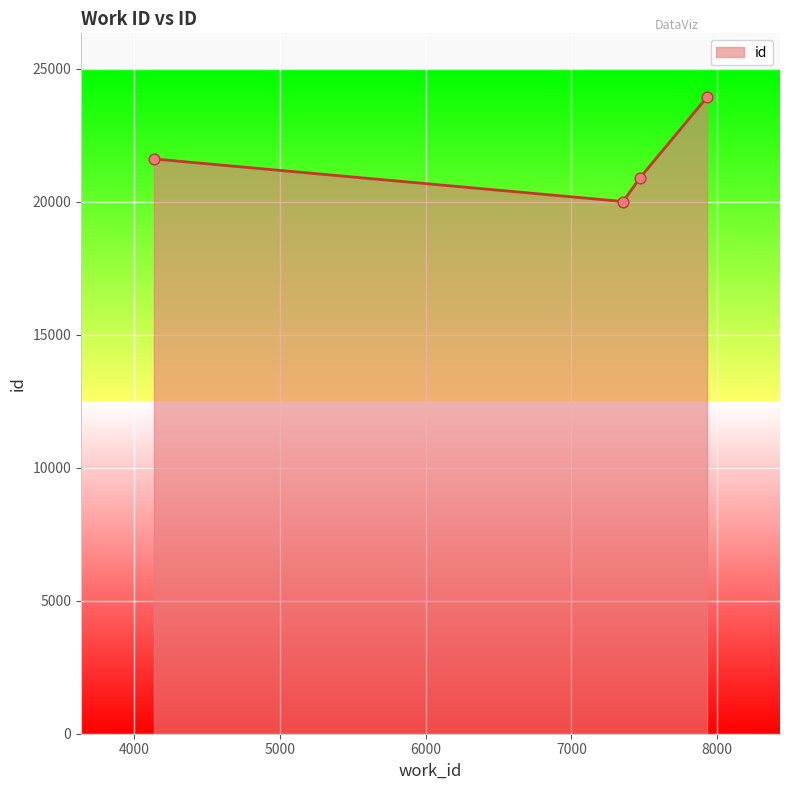

What is the difference between the maximum and second lowest values?

3041